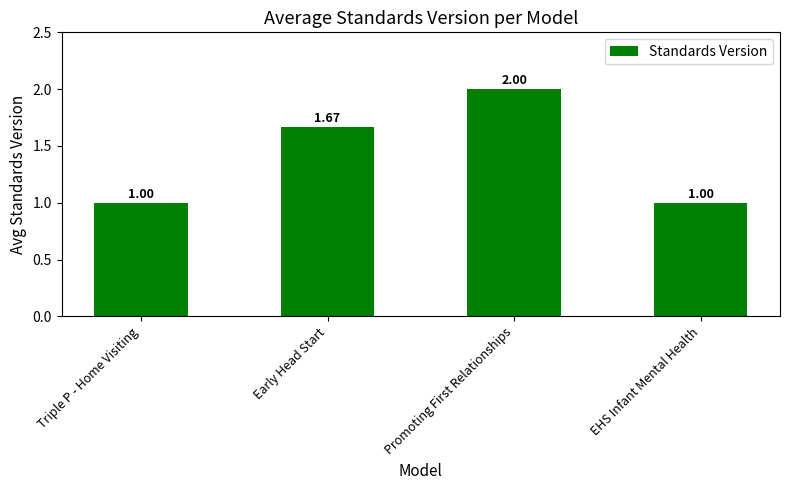

How many data points does each series have?

4